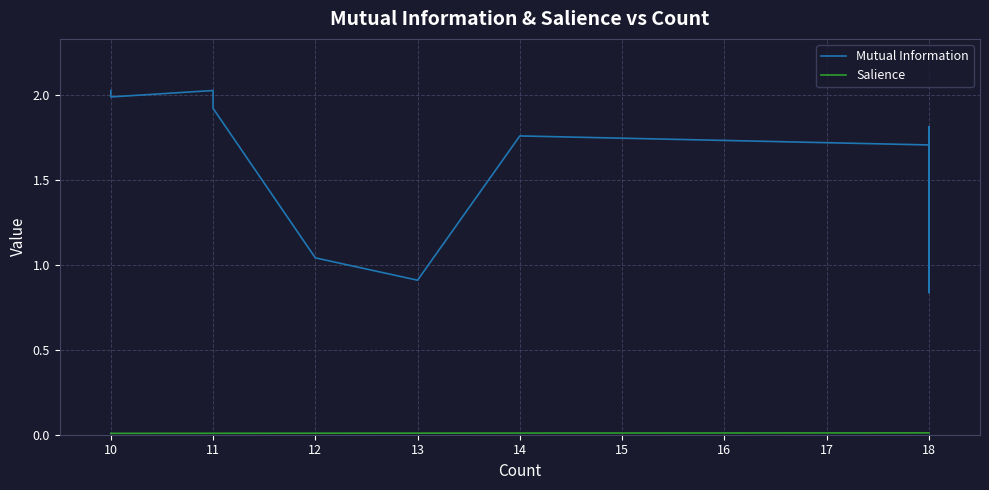

What is the spread (max minus min) of values at 14?

1.8